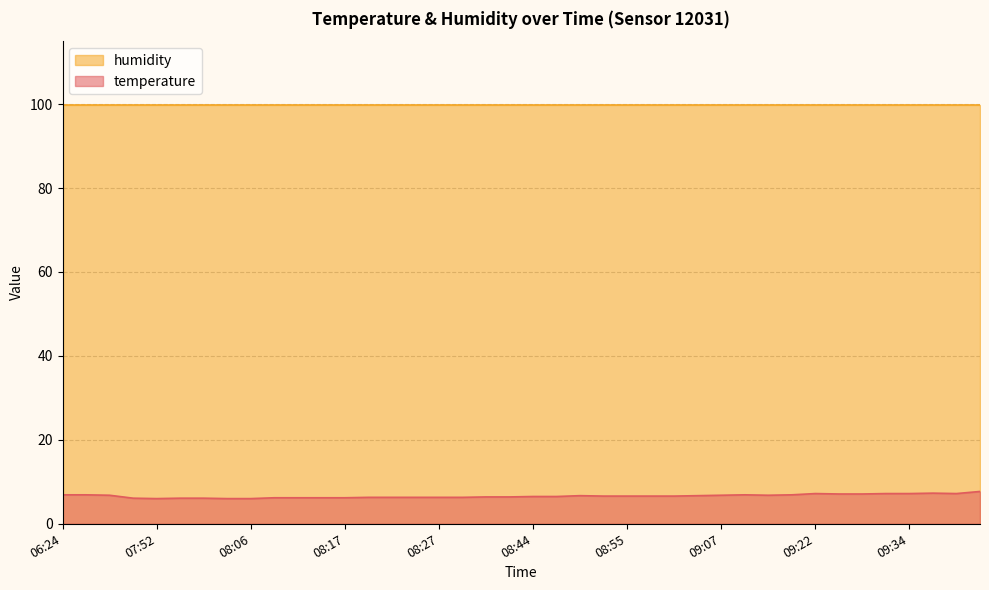

What value does the data have at 09:36?

7.3